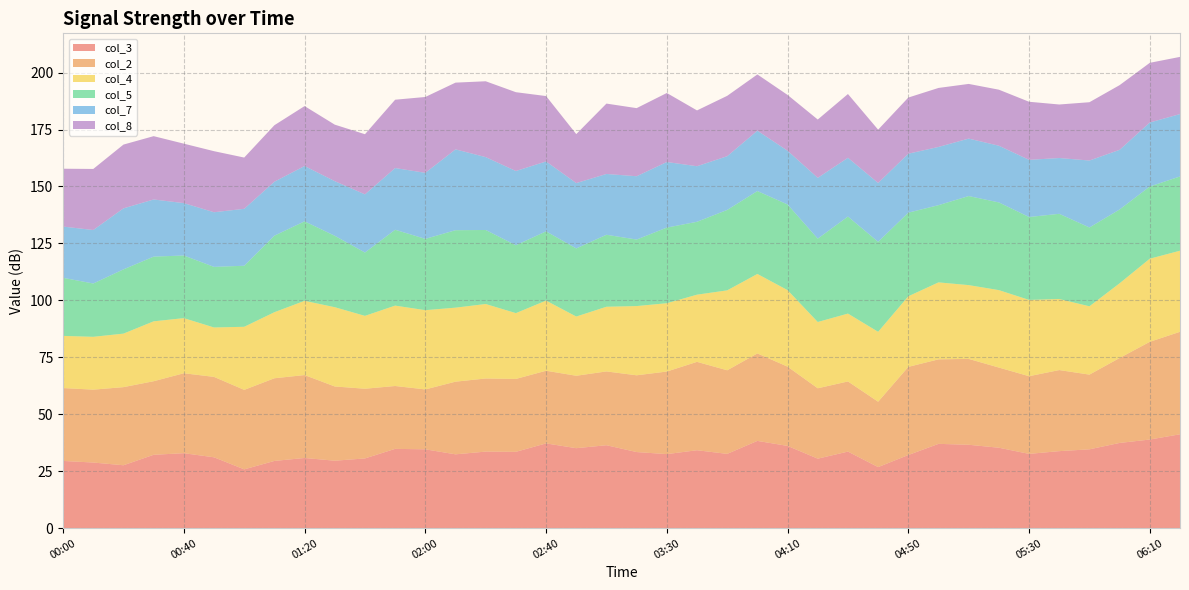

What is the lowest value of the col_3 series?

25.8